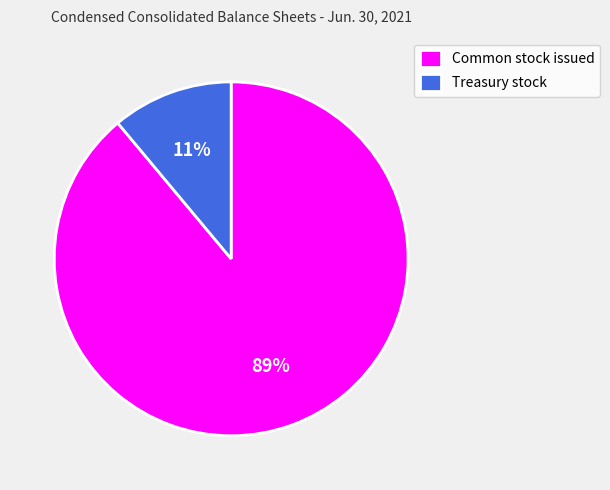

To the nearest percent, what is the difference between the largest and smallest slice percentages?

78%